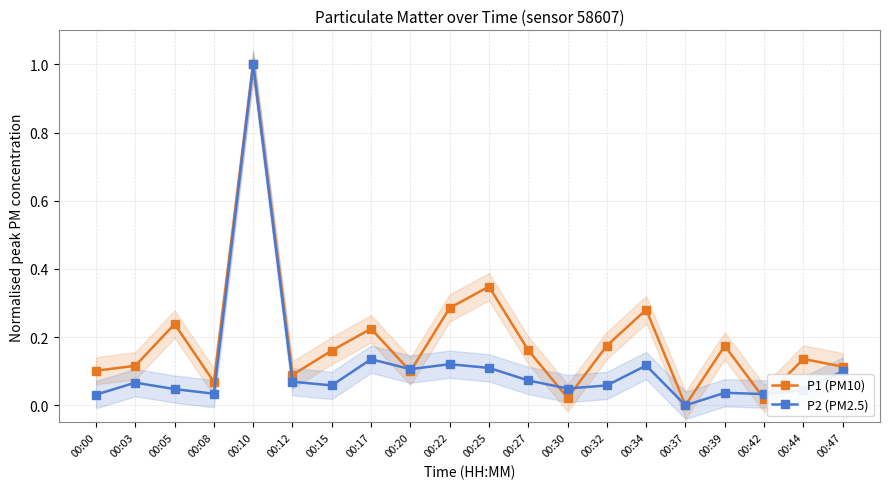

Between 00:42 and 00:00, which is larger?

00:00